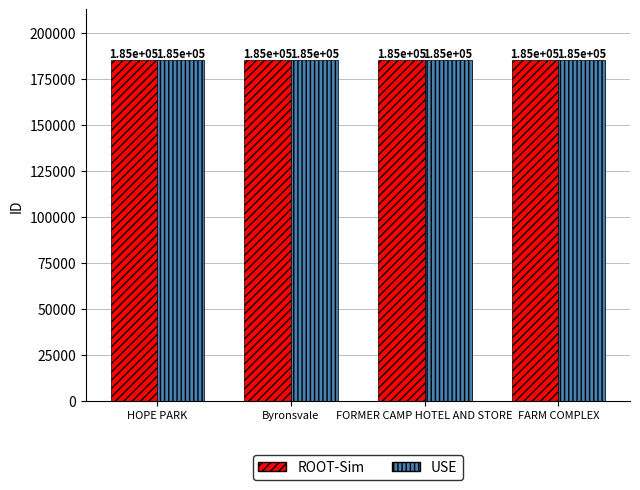

The ROOT-Sim series shows 184965 at FARM COMPLEX. True or false?

True